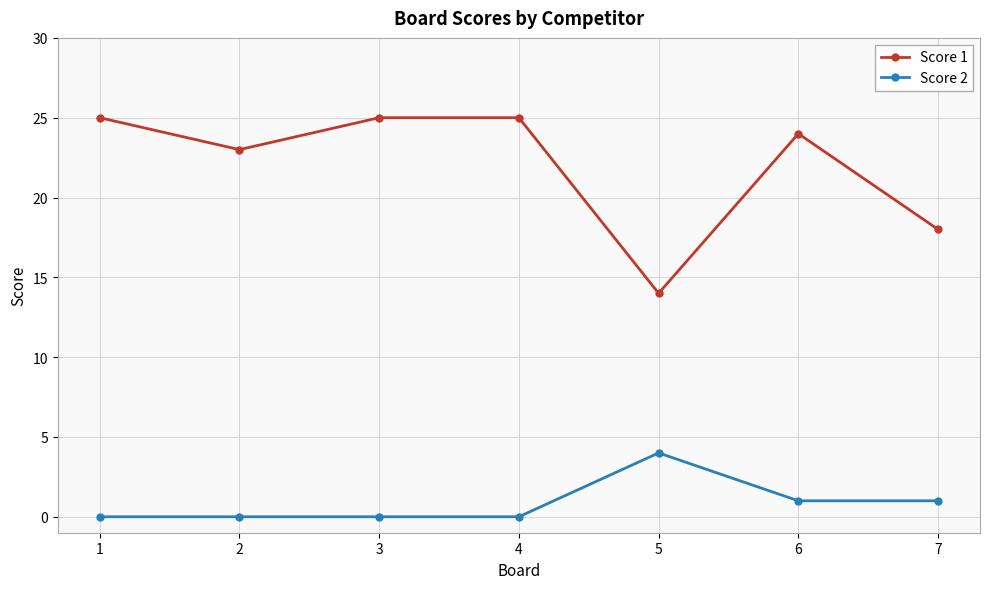

True or false: Score 1 and Score 2 cross at least once.

False